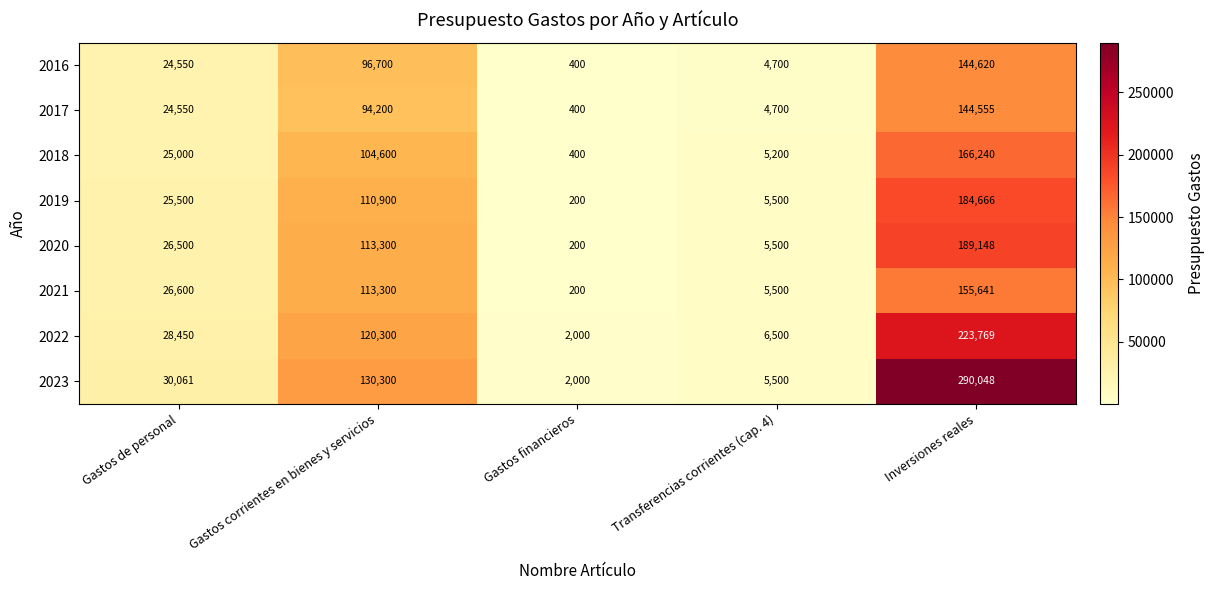

Is the value of 2019 at Gastos corrientes en bienes y servicios greater than the value of 2020 at Gastos financieros?

Yes